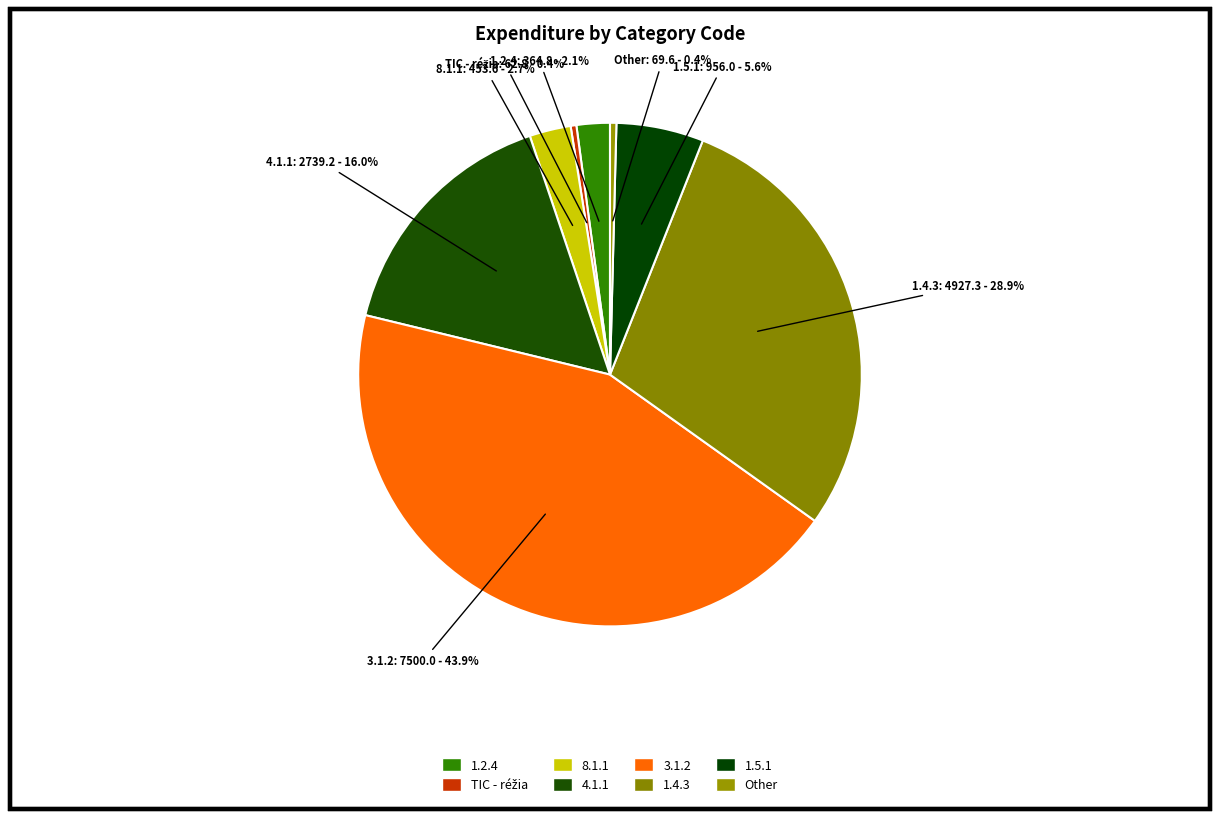

Does any single category account for the majority?

No